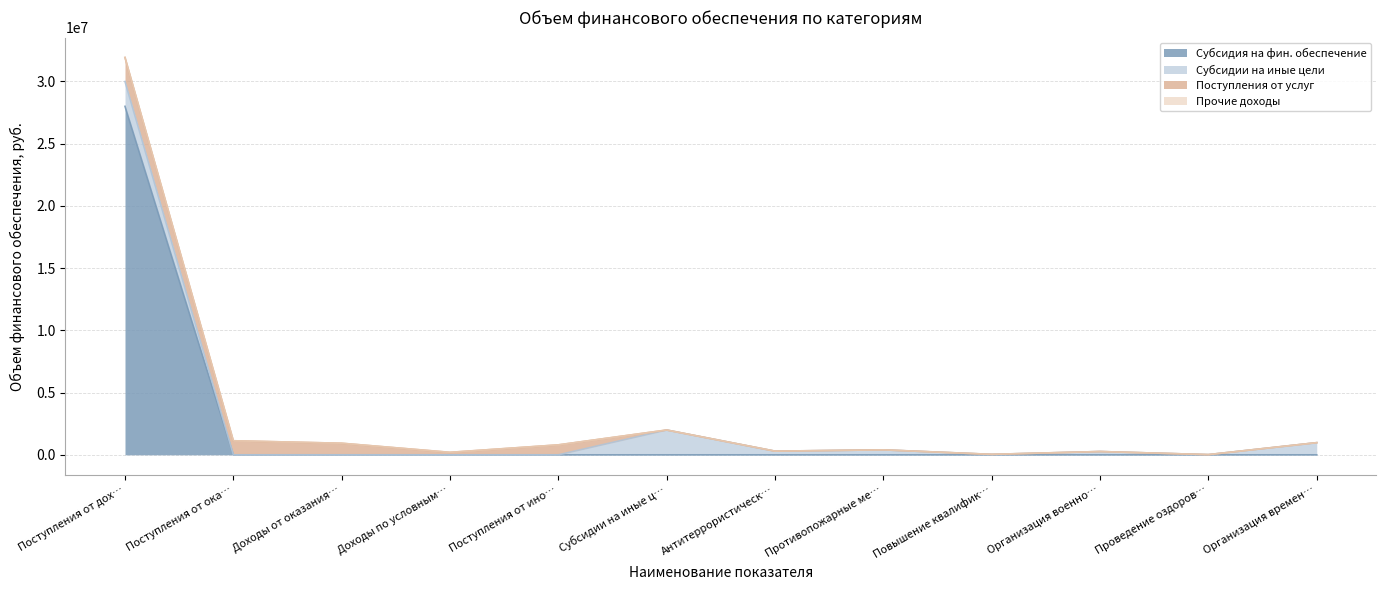

Which series changed the most between Доходы по условным арендным платежам and Организация военно-патриотического?

Субсидии на иные цели